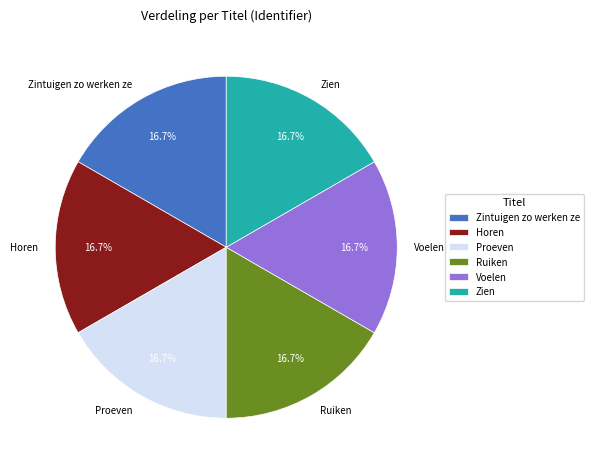

Count the number of slices in the pie.

6